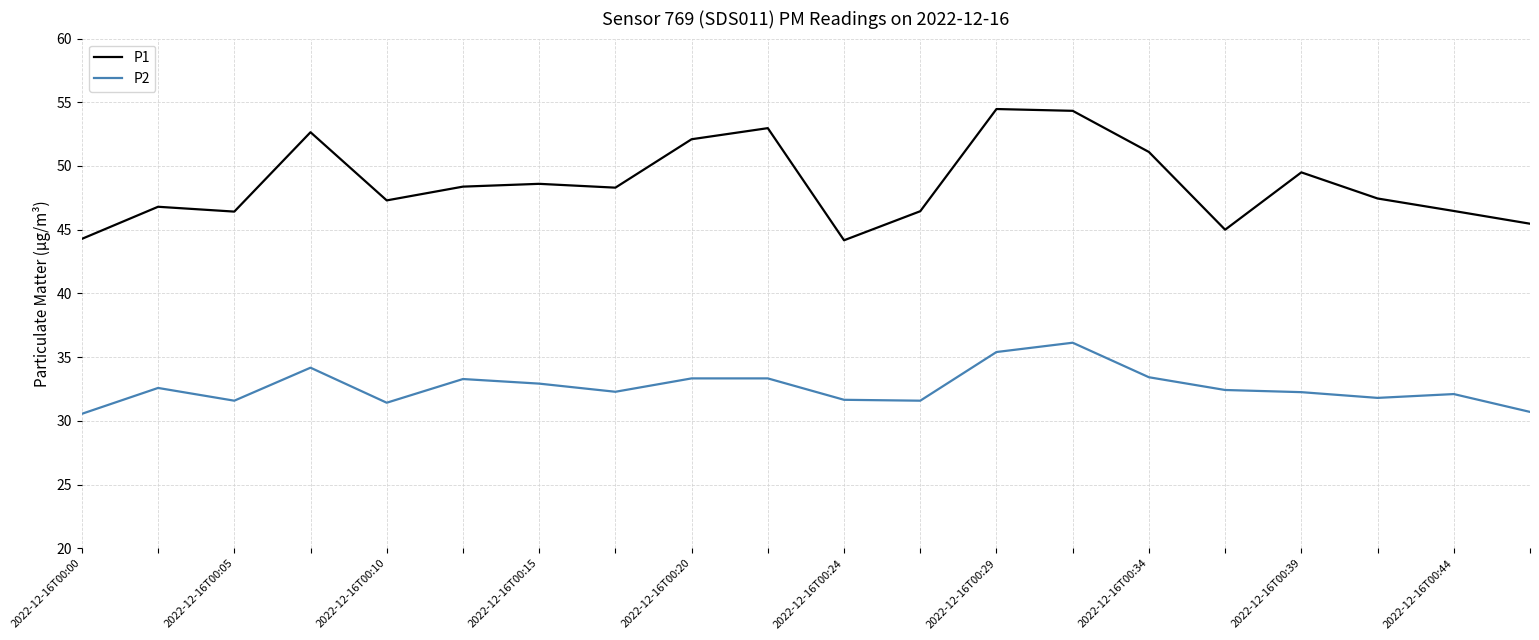

Rank the series by their maximum value, from lowest to highest.

P2, P1